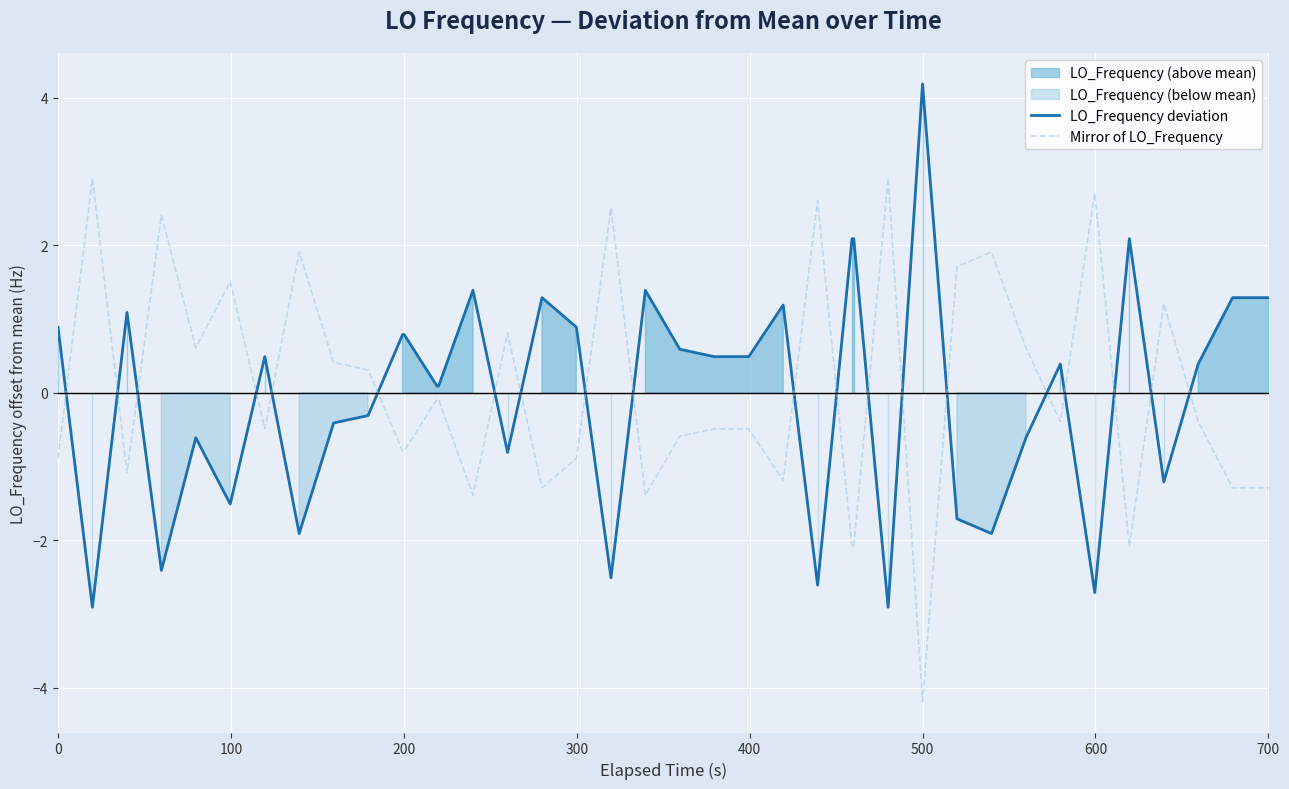

After their last crossing, which series has the higher values: LO_Frequency deviation or Mirror of LO_Frequency?

LO_Frequency deviation